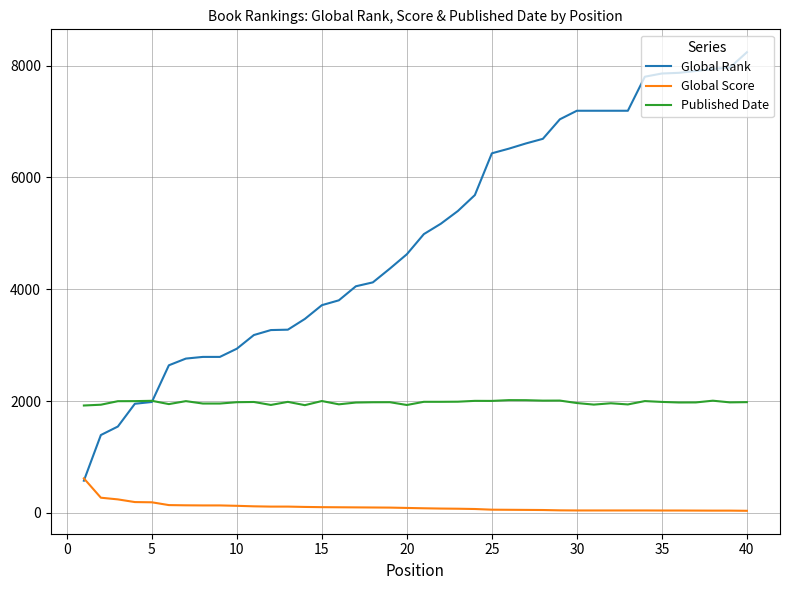

True or false: Global Score and Published Date cross at least once.

False